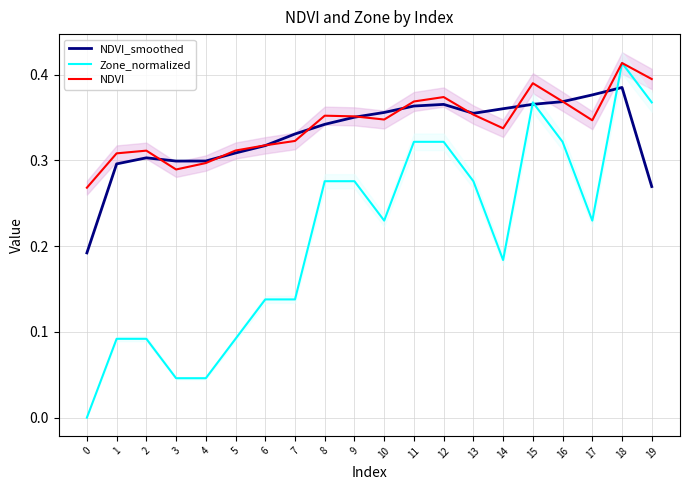

What is the difference between the maximum and minimum values in the NDVI_smoothed series?

0.2